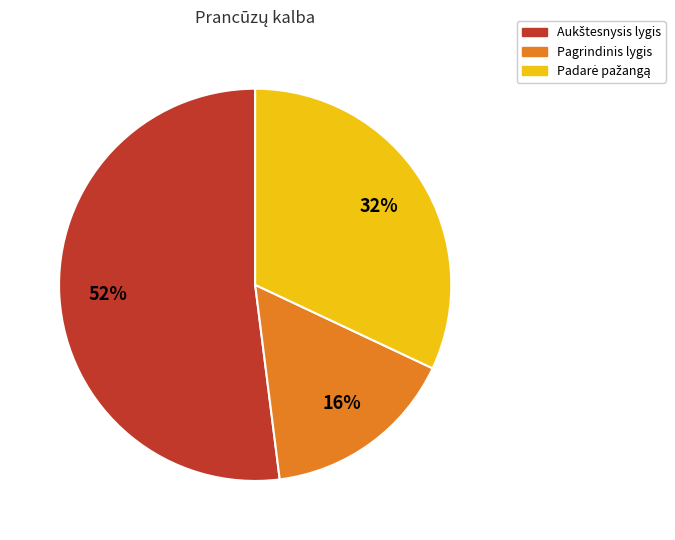

What percentage is the Pagrindinis lygis slice, to the nearest percent?

16%